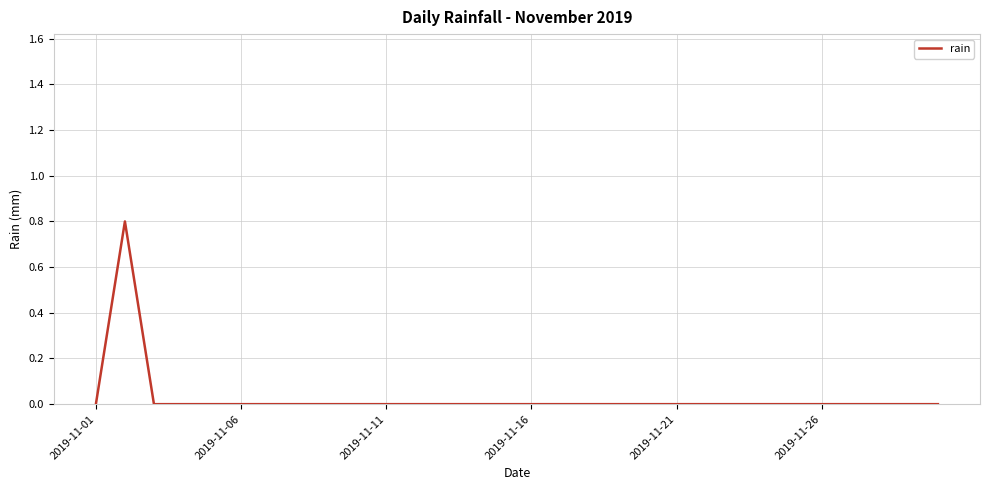

What is the maximum value shown in the chart?

0.8